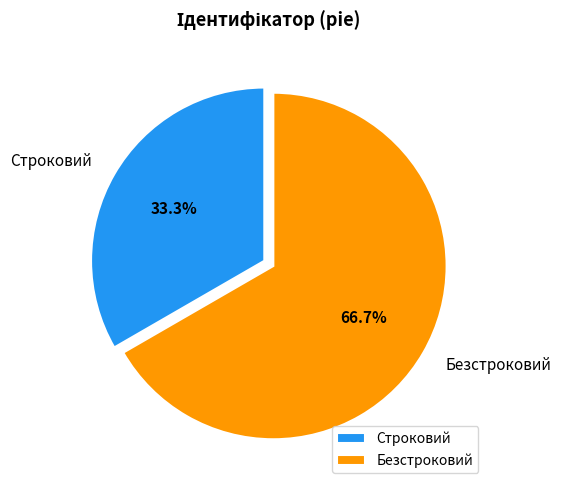

Which category has the smallest portion of the pie?

Строковий